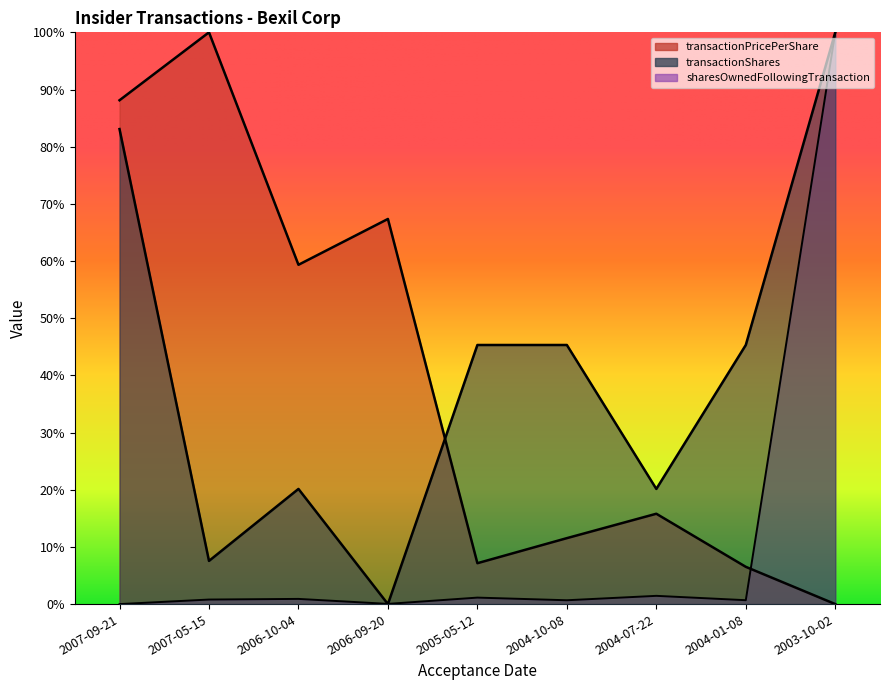

At which label does transactionShares reach its minimum?

2006-09-20